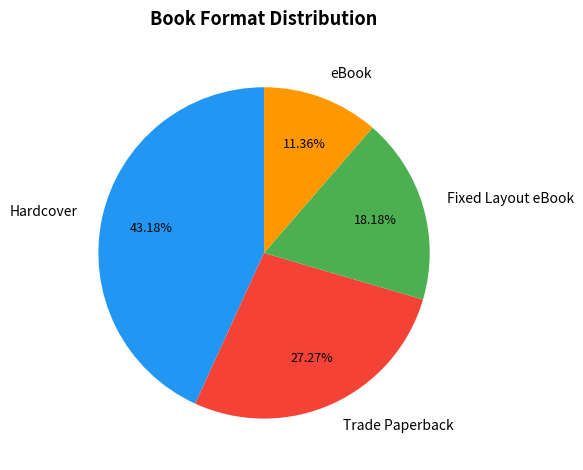

Does Fixed Layout eBook represent more than half of the total?

No